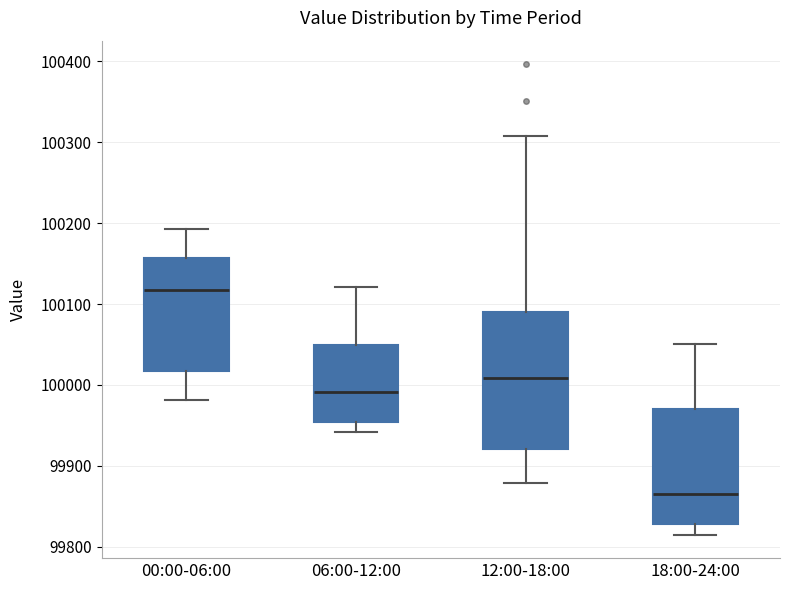

Reading left to right, transcribe this box plot: for each box, give where its median line is, the range the box spans, and where its two whiskers end, as read against the y-axis. The values are not printed on the chart, so give them approximately, as read against the axis.

00:00-06:00: median 100120, box 100020 to 100160, whiskers 99980 to 100190
06:00-12:00: median 99990, box 99950 to 100050, whiskers 99940 to 100120
12:00-18:00: median 100010, box 99920 to 100090, whiskers 99880 to 100310
18:00-24:00: median 99870, box 99830 to 99970, whiskers 99820 to 100050